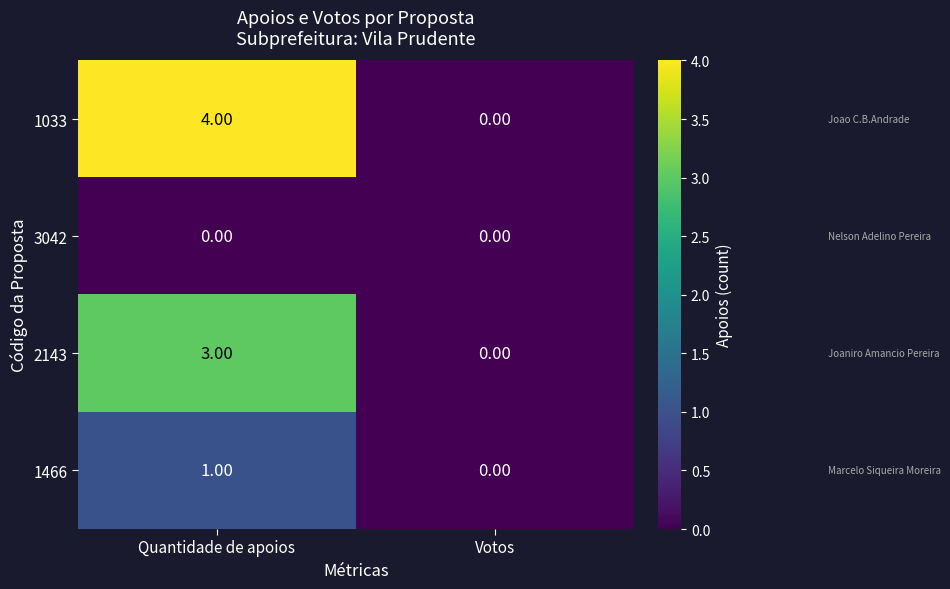

Which series has the widest spread of values?

1033